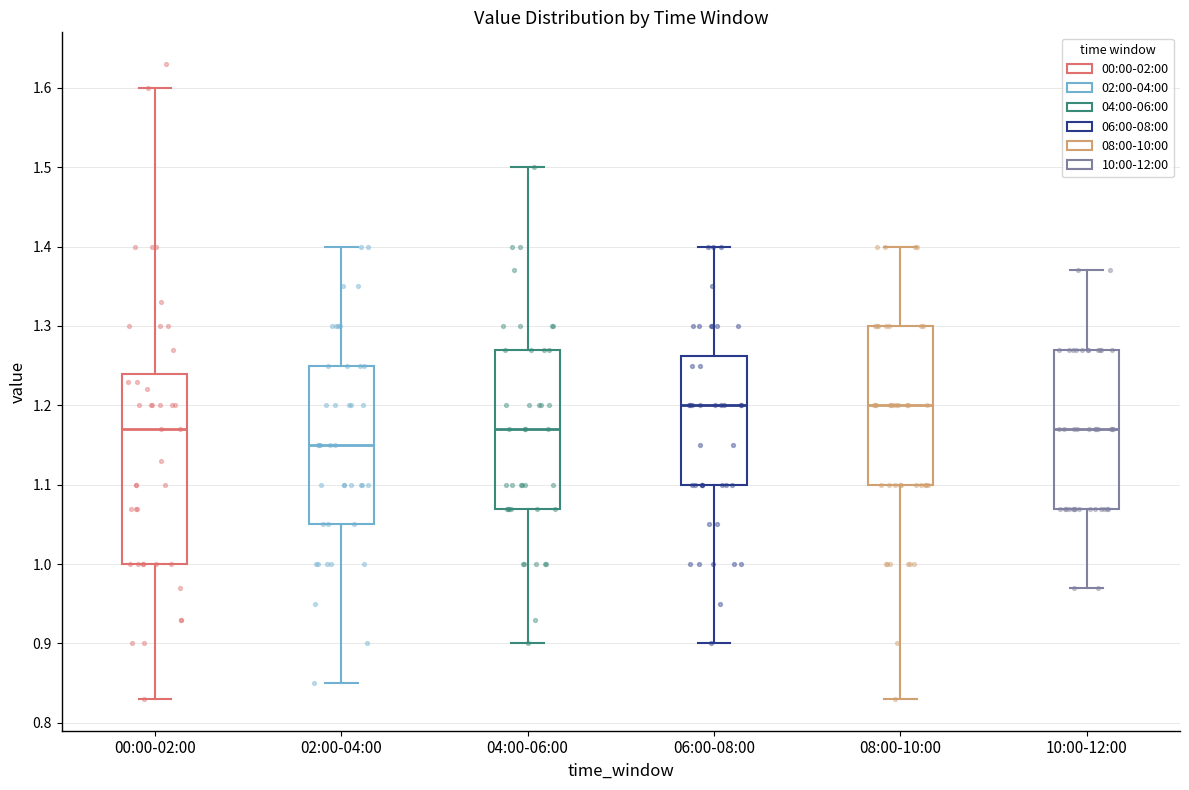

Reading left to right, transcribe this box plot: for each box, give where its median line is, the range the box spans, and where its two whiskers end, as read against the y-axis. The values are not printed on the chart, so give them approximately, as read against the axis.

00:00-02:00: median 1.17, box 1.00 to 1.24, whiskers 0.83 to 1.60
02:00-04:00: median 1.15, box 1.05 to 1.25, whiskers 0.85 to 1.40
04:00-06:00: median 1.17, box 1.07 to 1.27, whiskers 0.90 to 1.50
06:00-08:00: median 1.20, box 1.10 to 1.26, whiskers 0.90 to 1.40
08:00-10:00: median 1.20, box 1.10 to 1.30, whiskers 0.83 to 1.40
10:00-12:00: median 1.17, box 1.07 to 1.27, whiskers 0.97 to 1.37